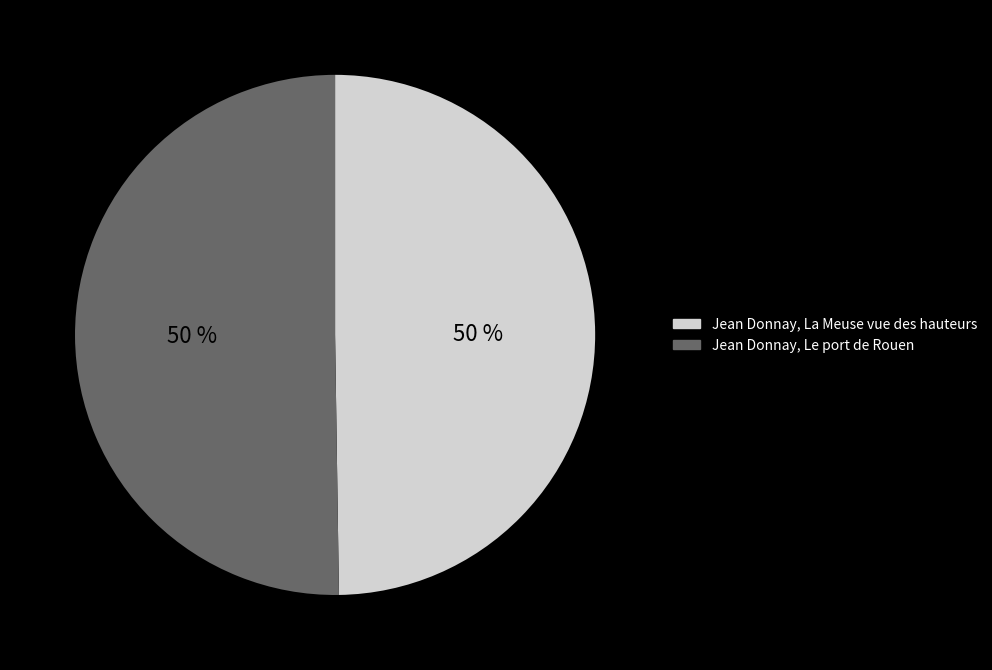

To the nearest percent, what percentage of the pie is Jean Donnay, Le port de Rouen?

50%